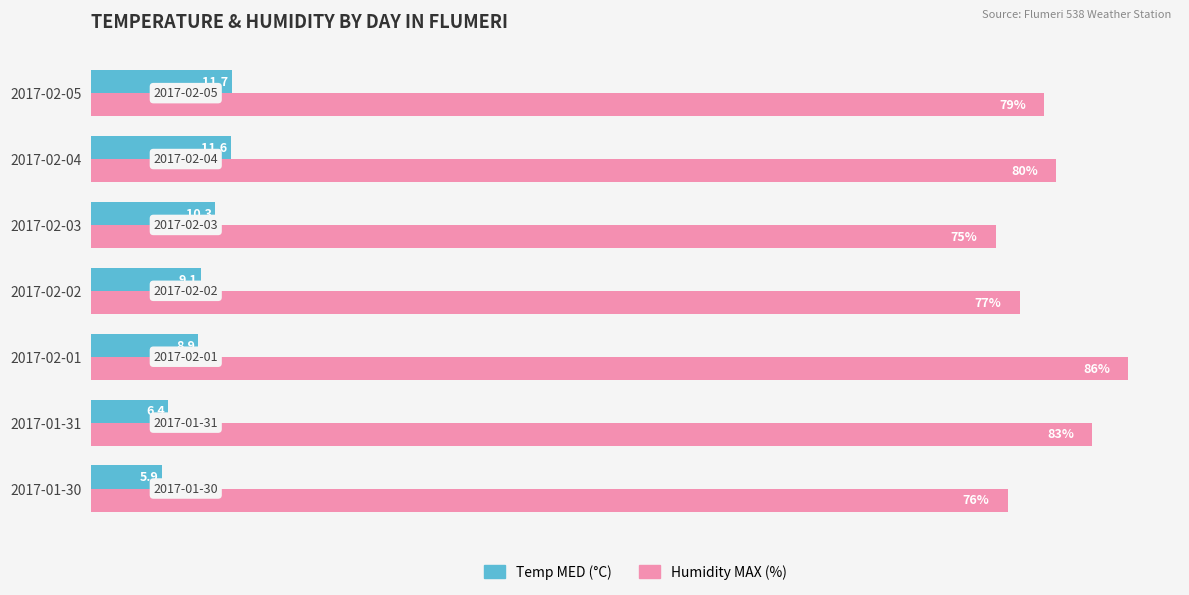

At which category does the chart reach its peak across all series?

2017-02-01